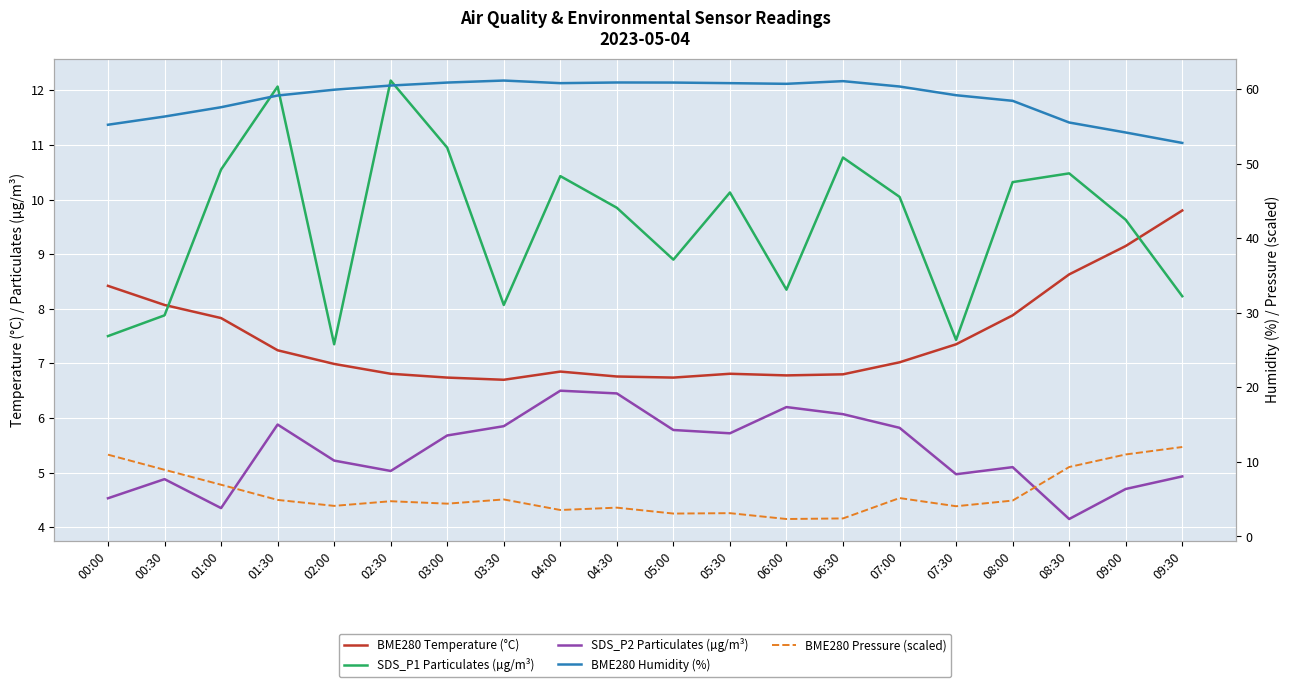

Is it true that BME280 Temperature (°C) equals 6.8 at 02:30?

True